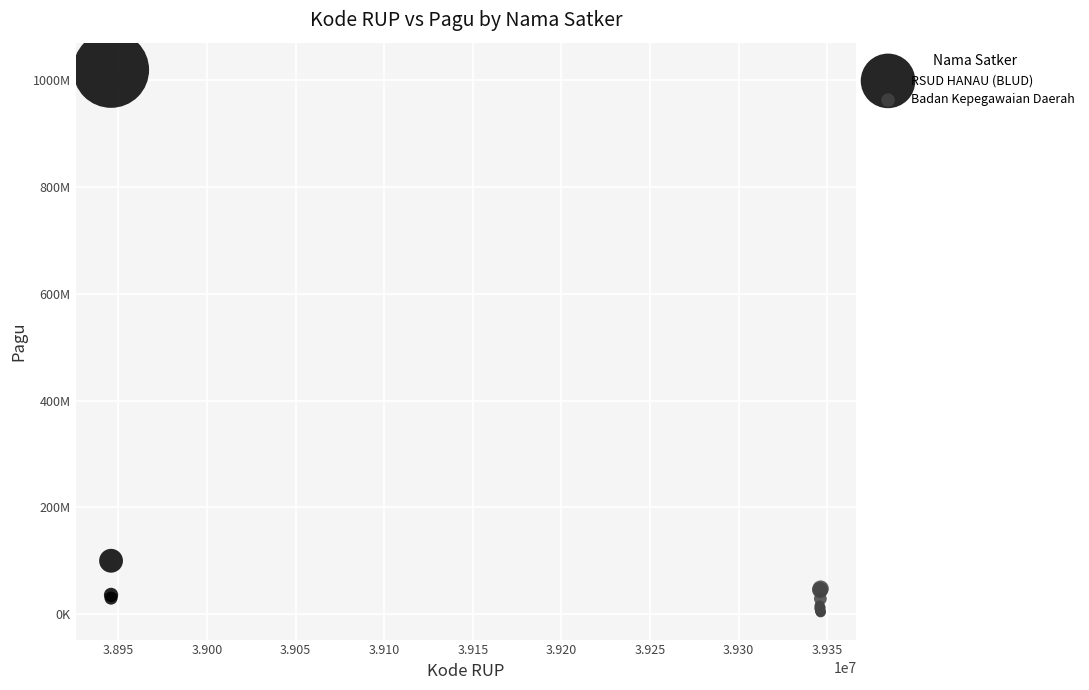

What are all the series names shown in the legend?

RSUD HANAU (BLUD), Badan Kepegawaian Daerah